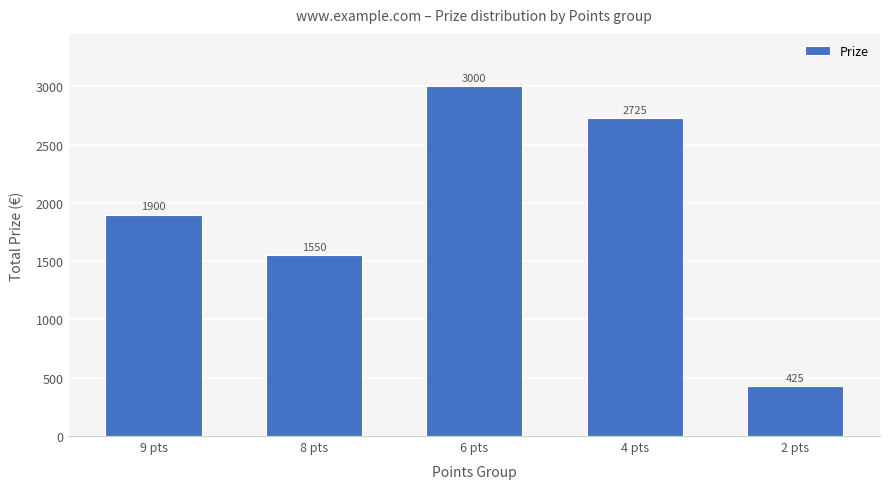

How many series are shown in this chart?

1